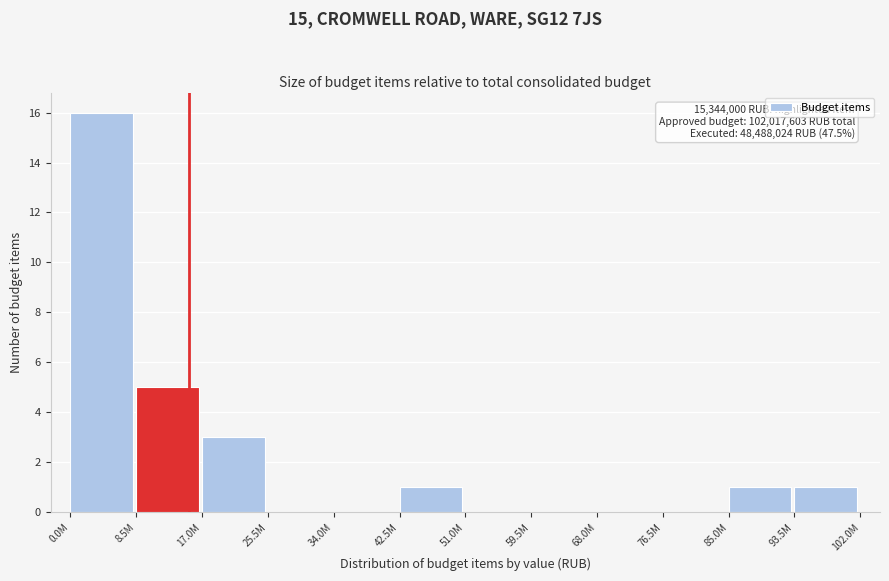

Reading left to right, extract all data points from this chart.

0.0M=16	8.5M=5	17.0M=3	25.5M=0	34.0M=0	42.5M=1	51.0M=0	59.5M=0	68.0M=0	76.5M=0	85.0M=1	93.5M=1